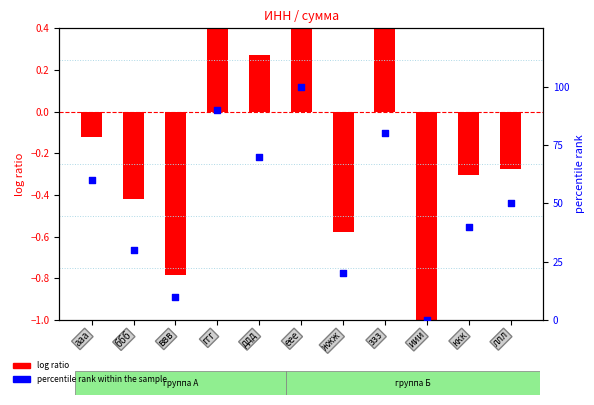

Which series has the largest total across all categories?

percentile rank within the sample